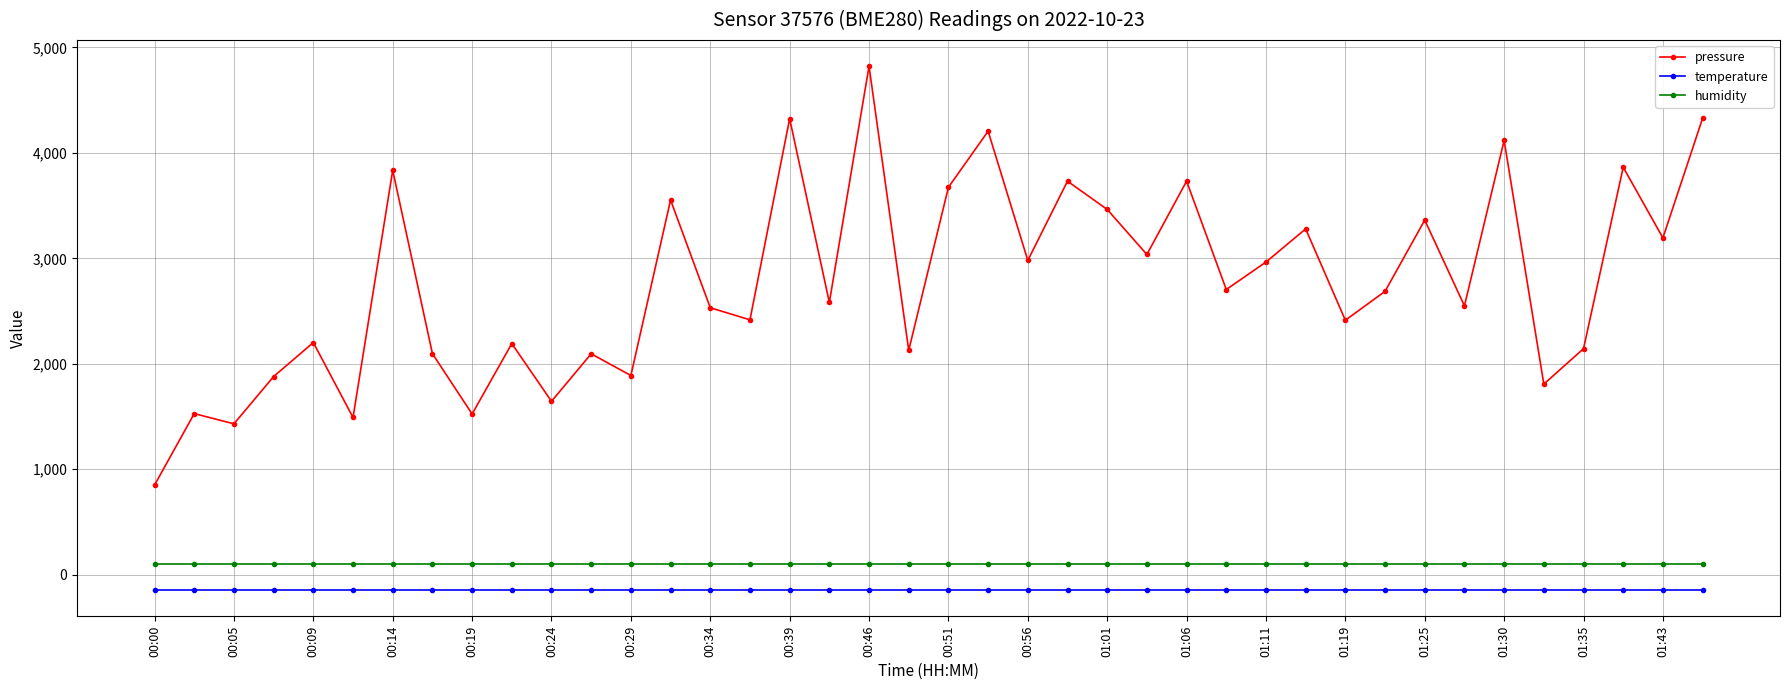

List the series in order of their peak value, highest first.

pressure, humidity, temperature